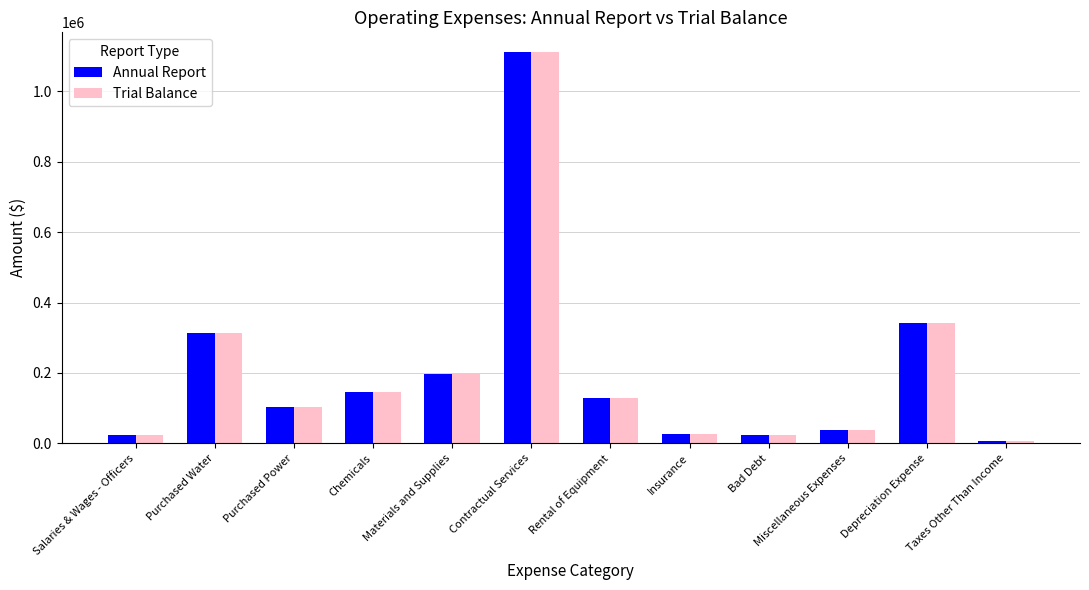

What is the label of the 9th bar from the left?

Bad Debt